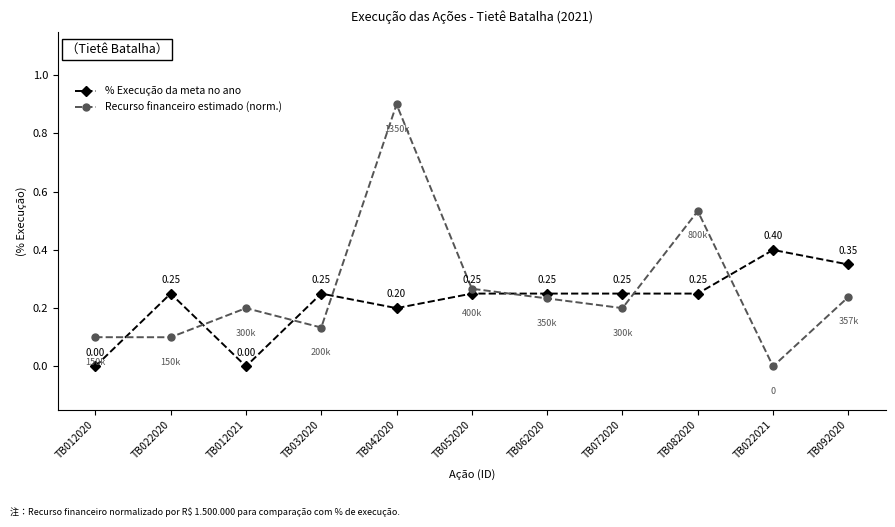

Is it true that % Execução da meta no ano equals 0.2 at TB072020?

True